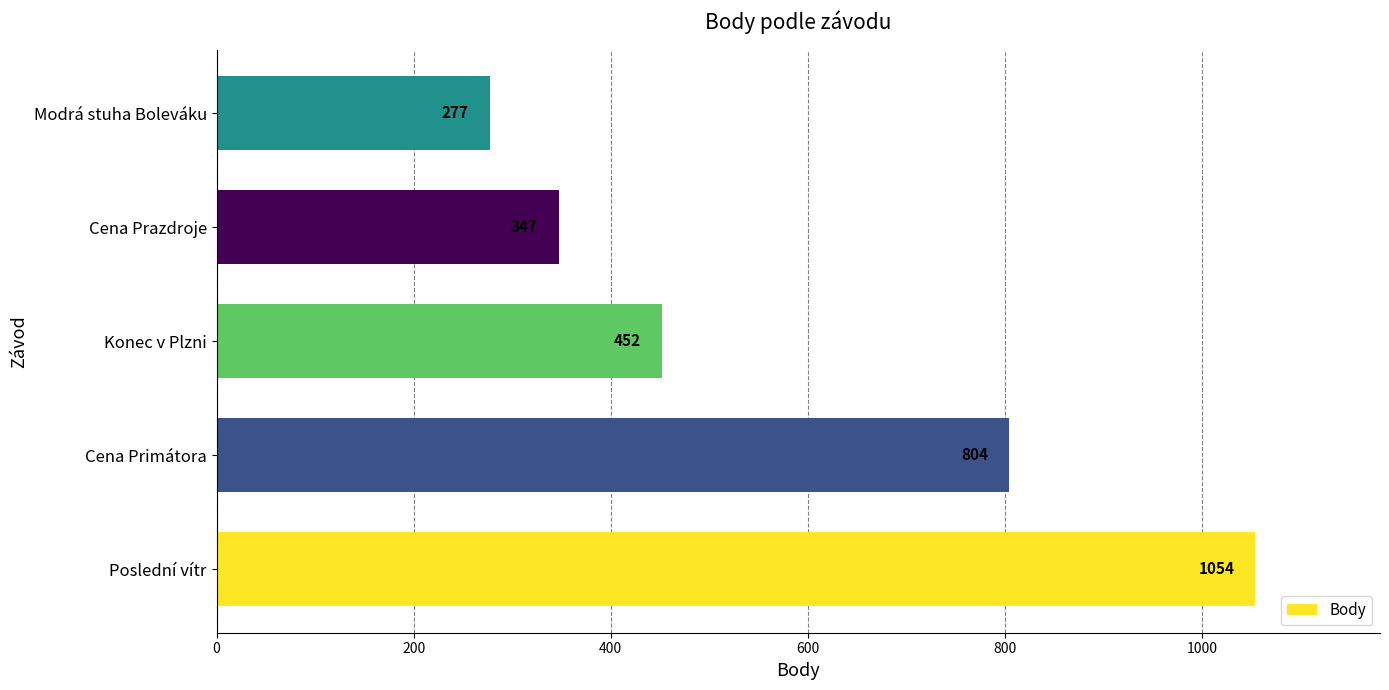

Count the number of categories in the chart.

5